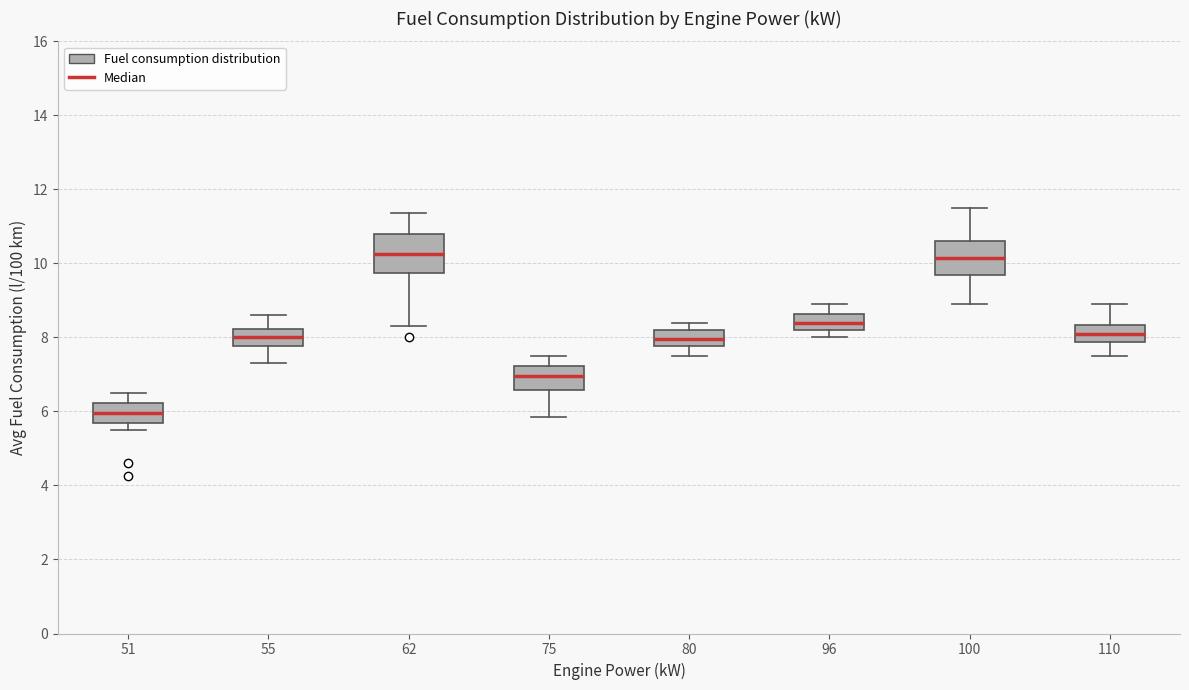

Where is the upper edge of the box at x = 62 on the y-axis? The values are not printed on the chart, so give them approximately, as read against the axis.

10.8